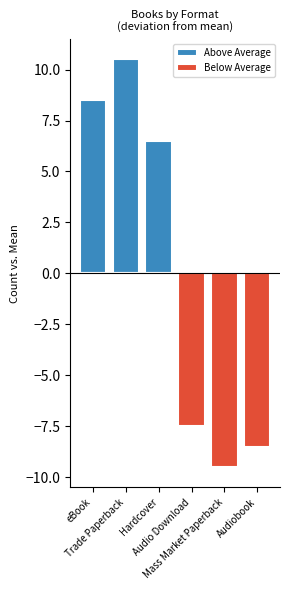

Are the bars grouped side by side (vs. stacked)?

Yes